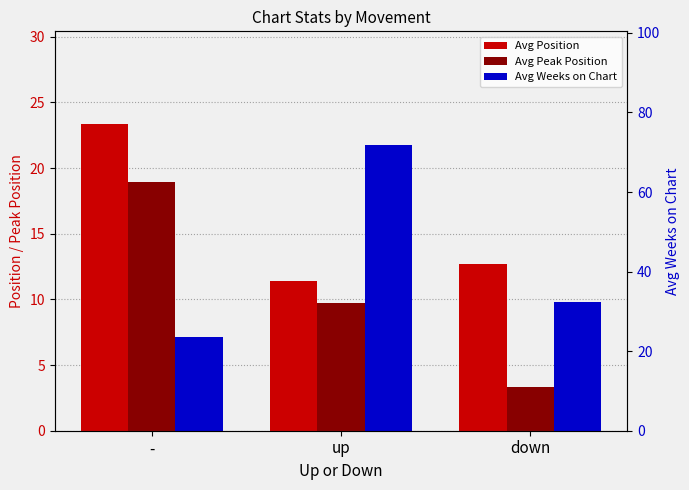

What is the label of the 2nd bar from the left?

up